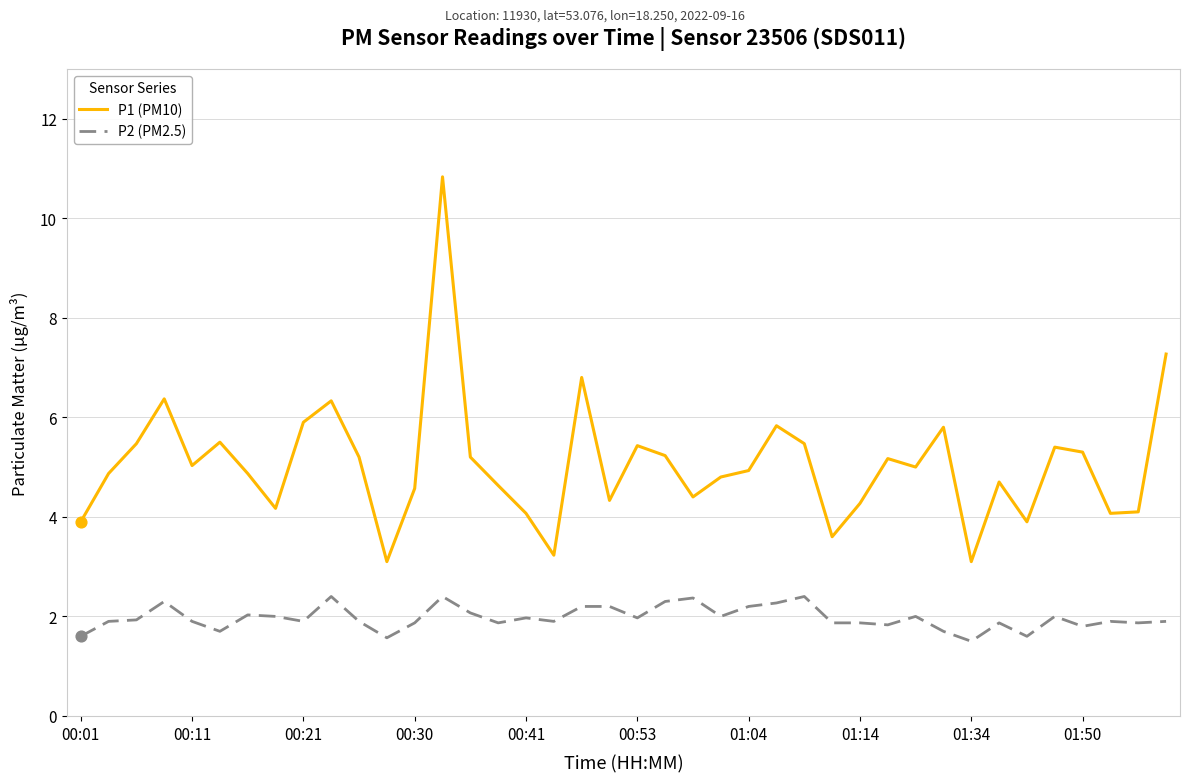

Which series has the largest total across all categories?

P1 (PM10)